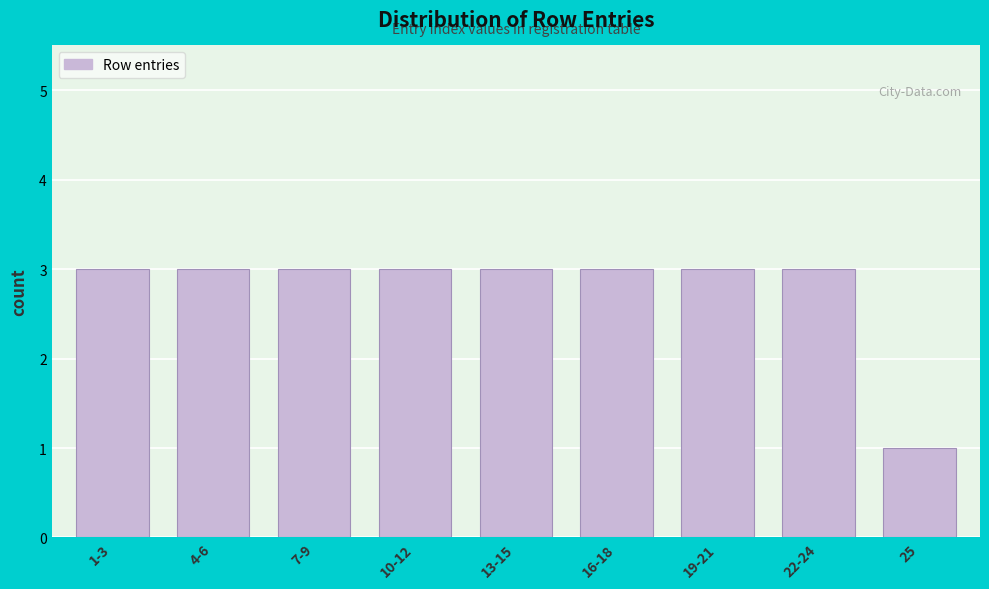

Reading right to left, extract all data points from this chart.

25=1	22-24=3	19-21=3	16-18=3	13-15=3	10-12=3	7-9=3	4-6=3	1-3=3